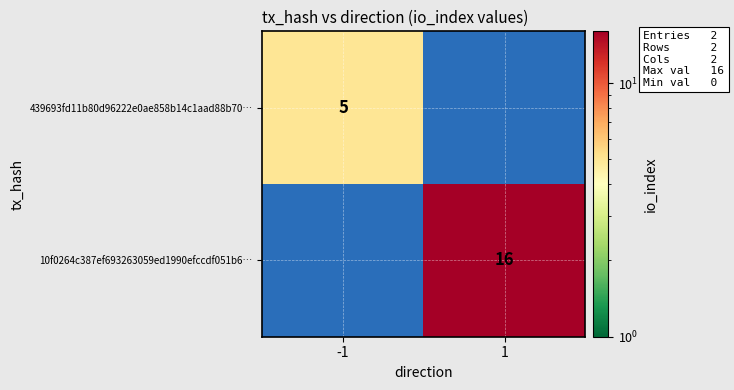

The 439693fd11b80d96222e0ae858b14c1aad88b70… series shows 8 at -1. True or false?

False